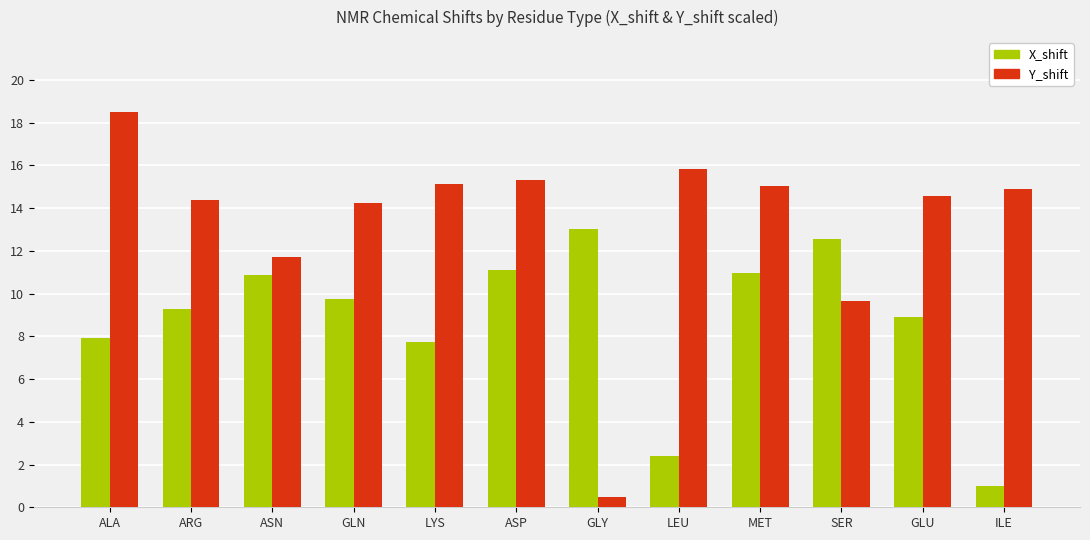

What is the difference between the X_shift values at ILE and LYS?

6.7